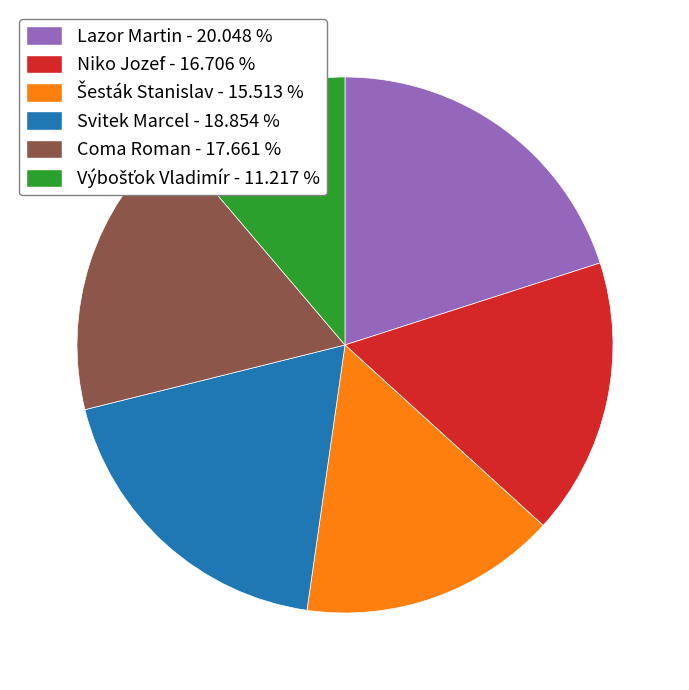

Does Niko Jozef account for over 50% of the chart?

No